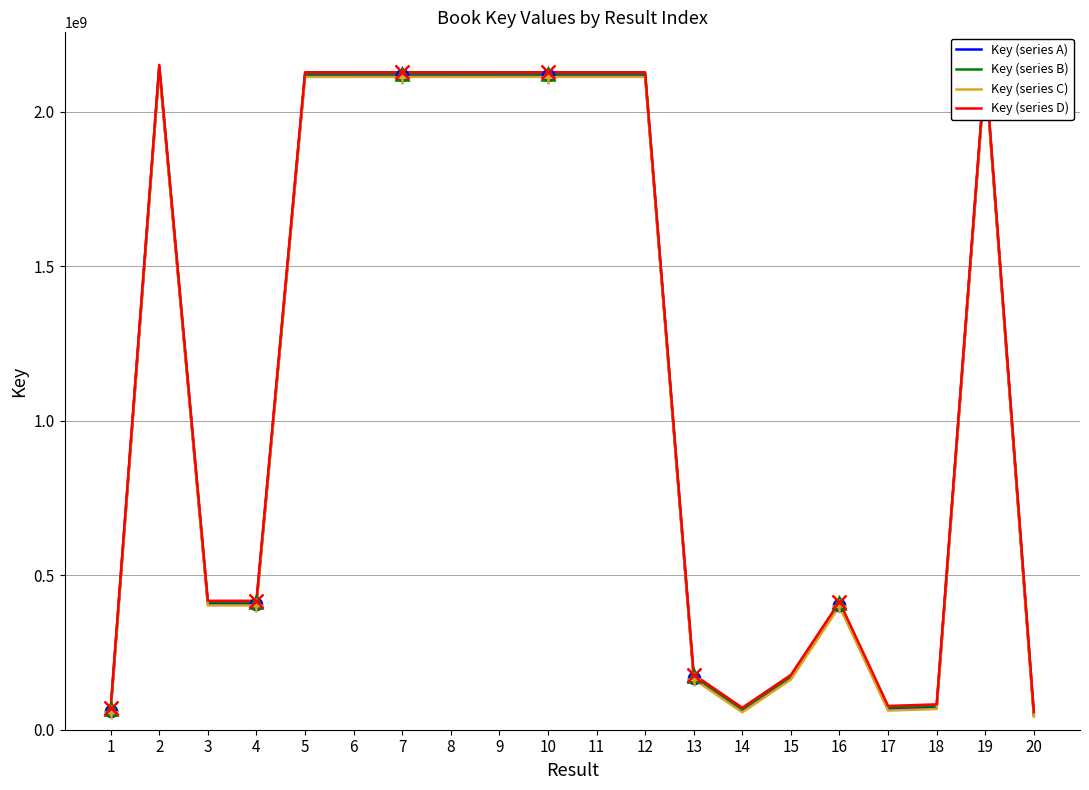

True or false: Key (series A) and Key (series B) cross at least once.

False